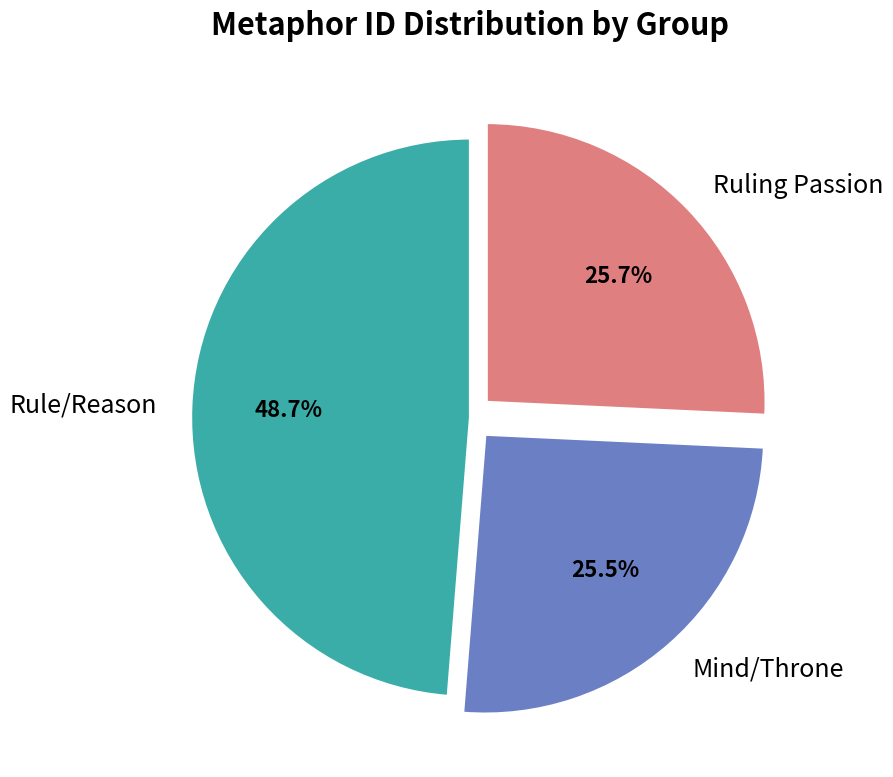

Which has a higher value, Ruling Passion or Rule/Reason?

Rule/Reason